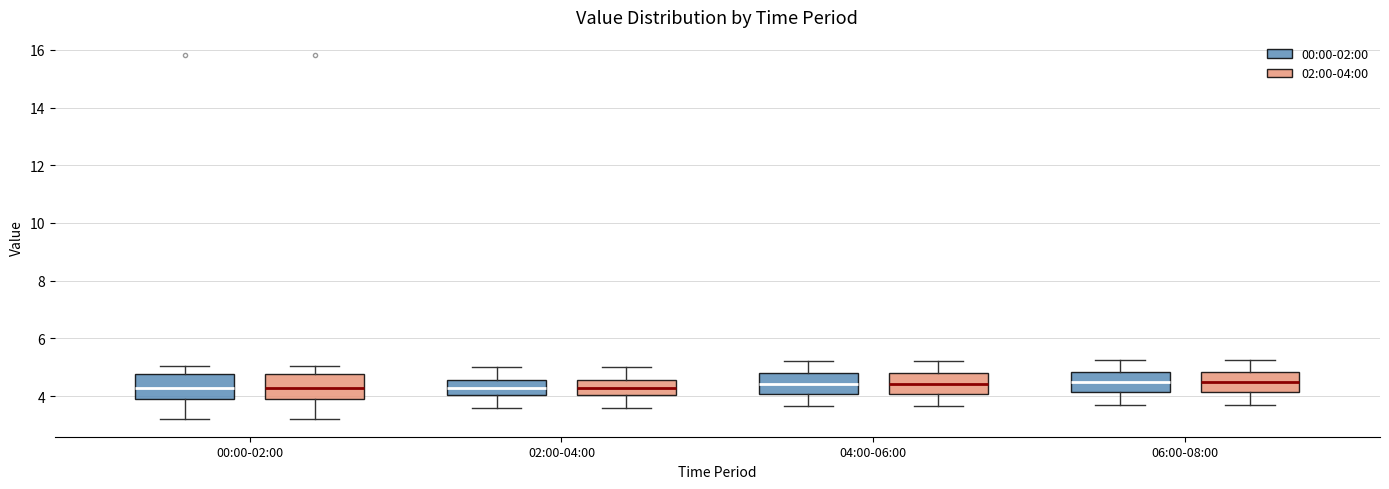

Reading left to right, transcribe this box plot: for each box, give where its median line is, the range the box spans, and where its two whiskers end, as read against the y-axis. The values are not printed on the chart, so give them approximately, as read against the axis.

00:00-02:00 (00:00-02:00): median 4.2, box 3.8 to 4.8, whiskers 3.2 to 5.0
00:00-02:00 (02:00-04:00): median 4.2, box 3.8 to 4.8, whiskers 3.2 to 5.0
02:00-04:00 (00:00-02:00): median 4.2, box 4.0 to 4.6, whiskers 3.6 to 5.0
02:00-04:00 (02:00-04:00): median 4.2, box 4.0 to 4.6, whiskers 3.6 to 5.0
04:00-06:00 (00:00-02:00): median 4.4, box 4.0 to 4.8, whiskers 3.6 to 5.2
04:00-06:00 (02:00-04:00): median 4.4, box 4.0 to 4.8, whiskers 3.6 to 5.2
06:00-08:00 (00:00-02:00): median 4.4, box 4.2 to 4.8, whiskers 3.8 to 5.2
06:00-08:00 (02:00-04:00): median 4.4, box 4.2 to 4.8, whiskers 3.8 to 5.2